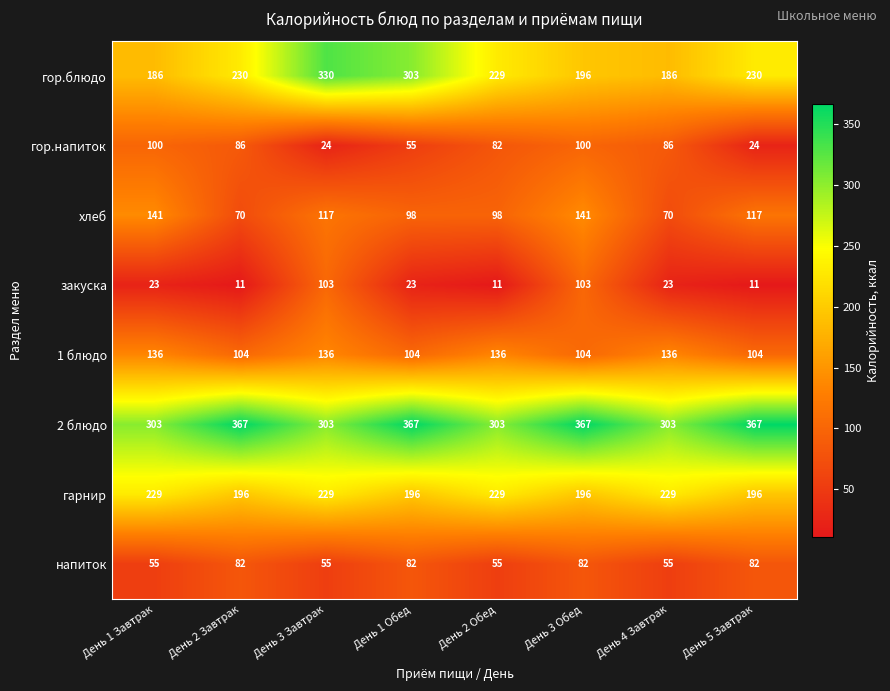

What is the minimum value shown in the chart?

11